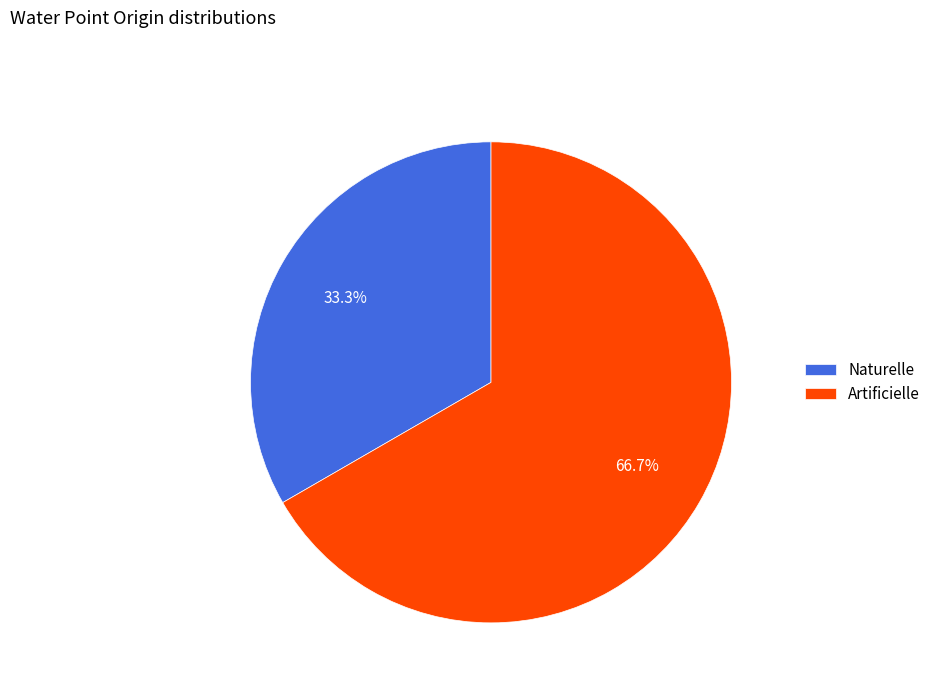

How many segments does this pie chart have?

2